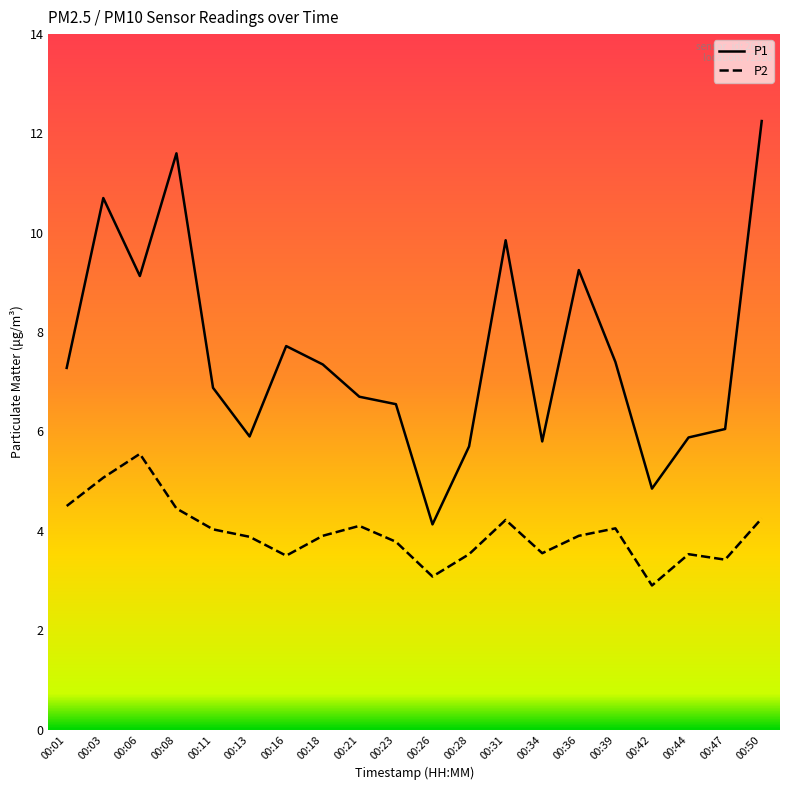

True or false: P2 and P1 intersect in this chart.

False